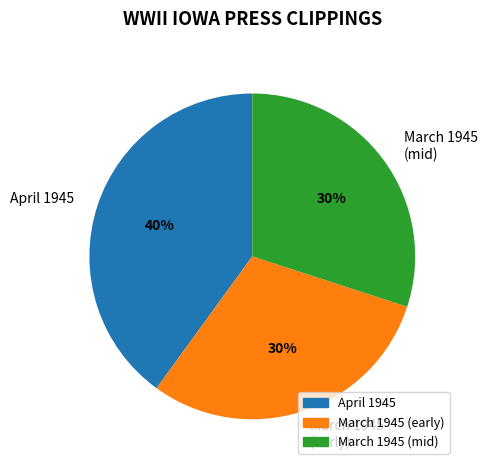

What is the largest slice in the pie chart?

April 1945